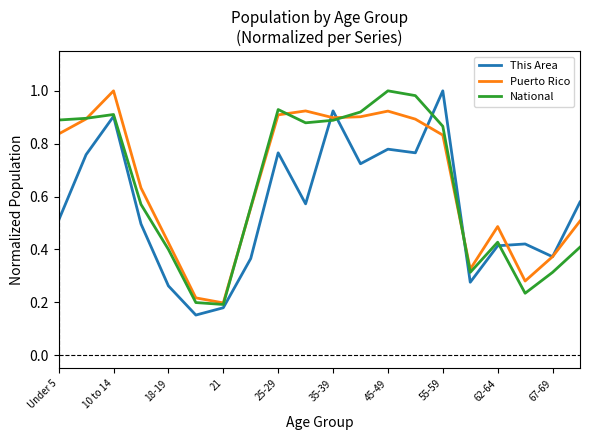

What is the difference between the maximum and minimum values in the This Area series?

0.8